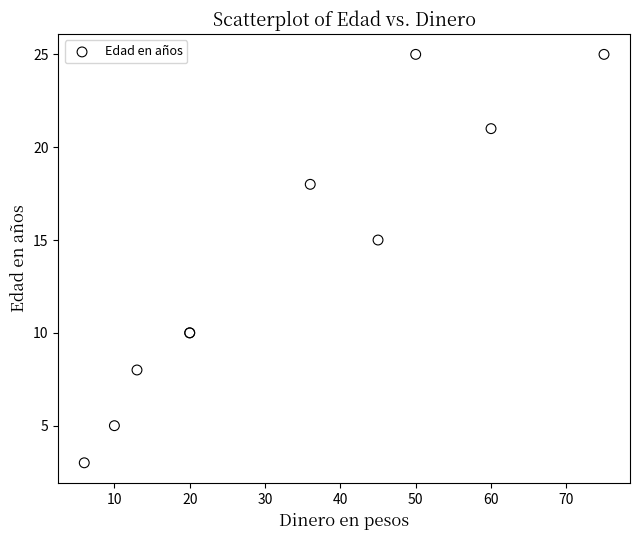

What Y value in the scatter plot is closest to 14?

15